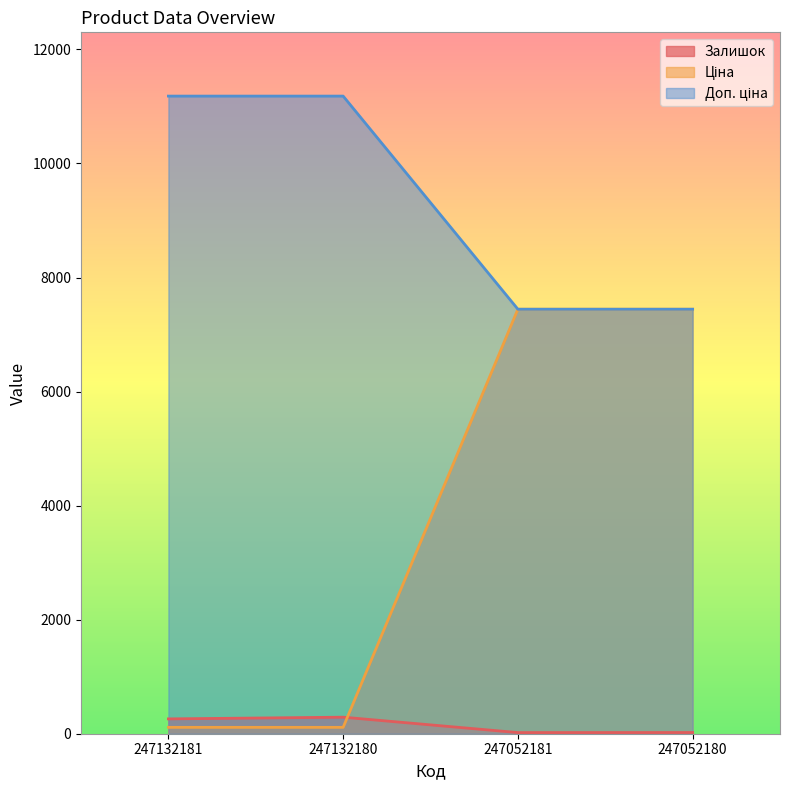

True or false: Залишок has more than 1 interior local peaks.

False